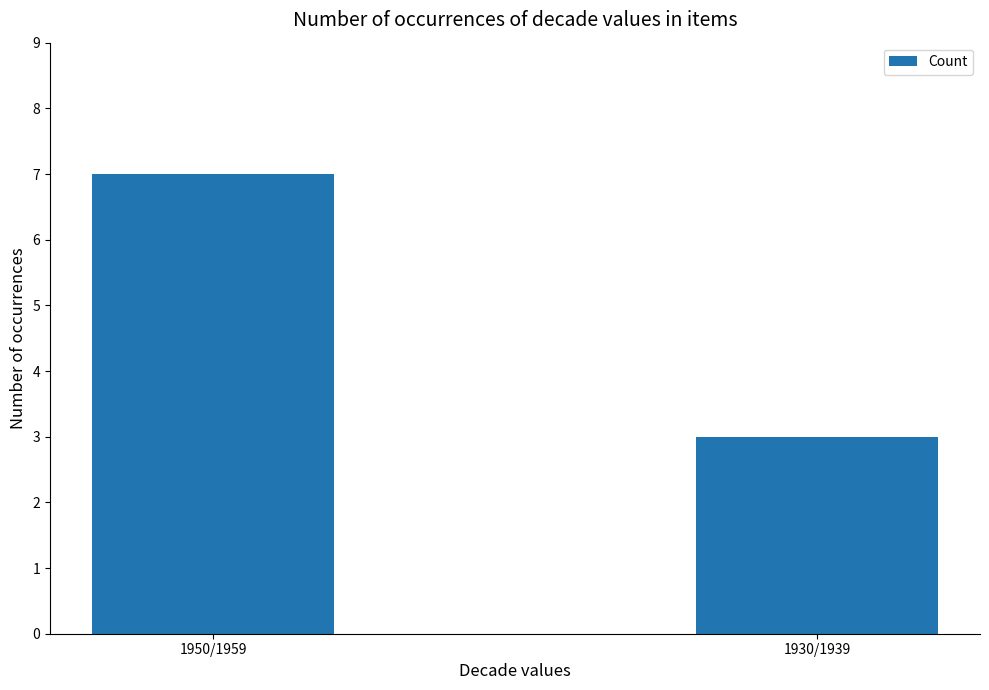

What is the ratio of the value at 1950/1959 to the value at 1930/1939?

2.3